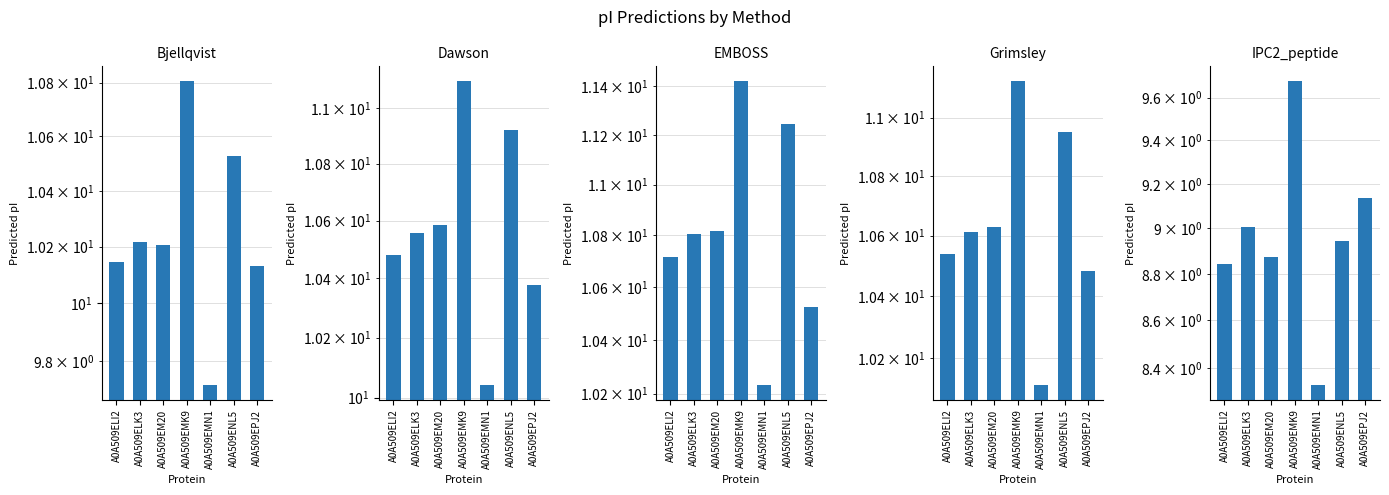

Rank the series at A0A509EMN1 from lowest to highest value.

IPC2_peptide, Bjellqvist, Dawson, Grimsley, EMBOSS